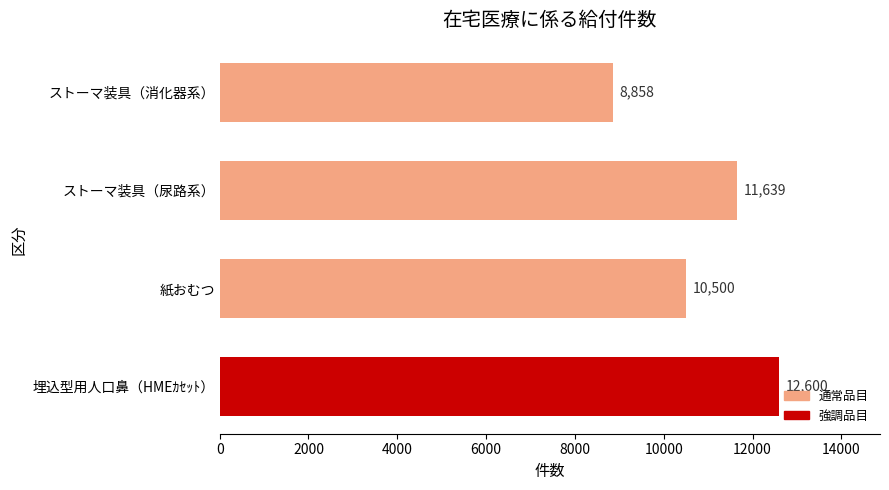

Rank the categories by value from highest to lowest.

埋込型用人口鼻（HMEｶｾｯﾄ）, ストーマ装具（尿路系）, 紙おむつ, ストーマ装具（消化器系）